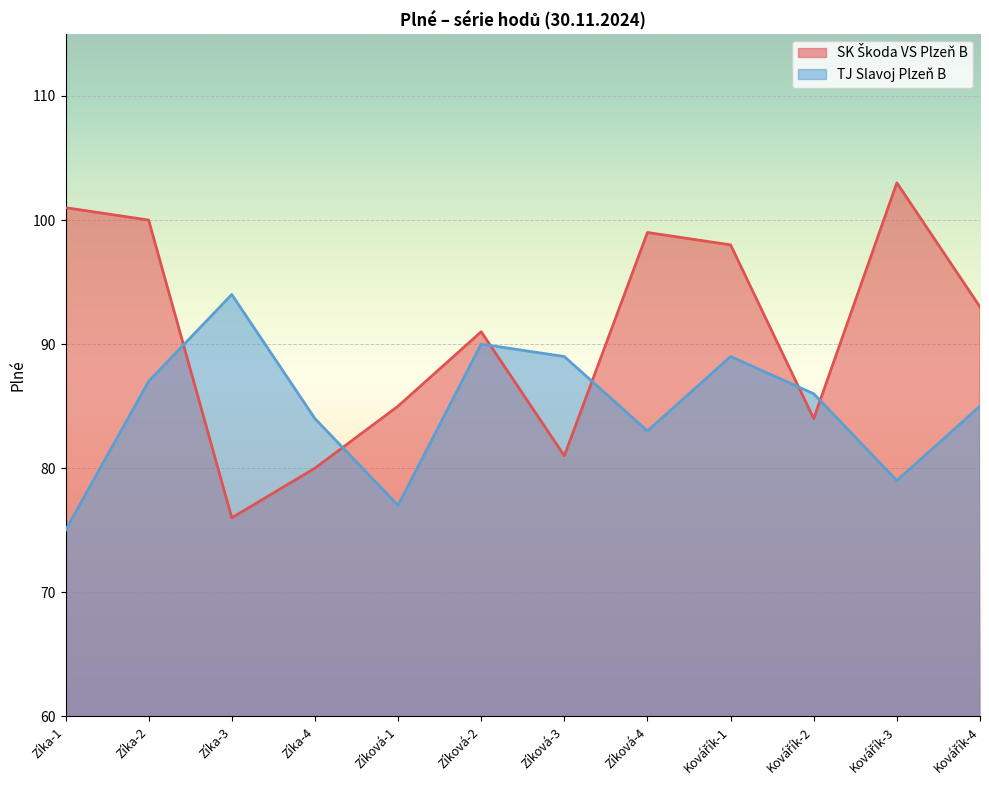

What is the maximum value shown in the chart?

103